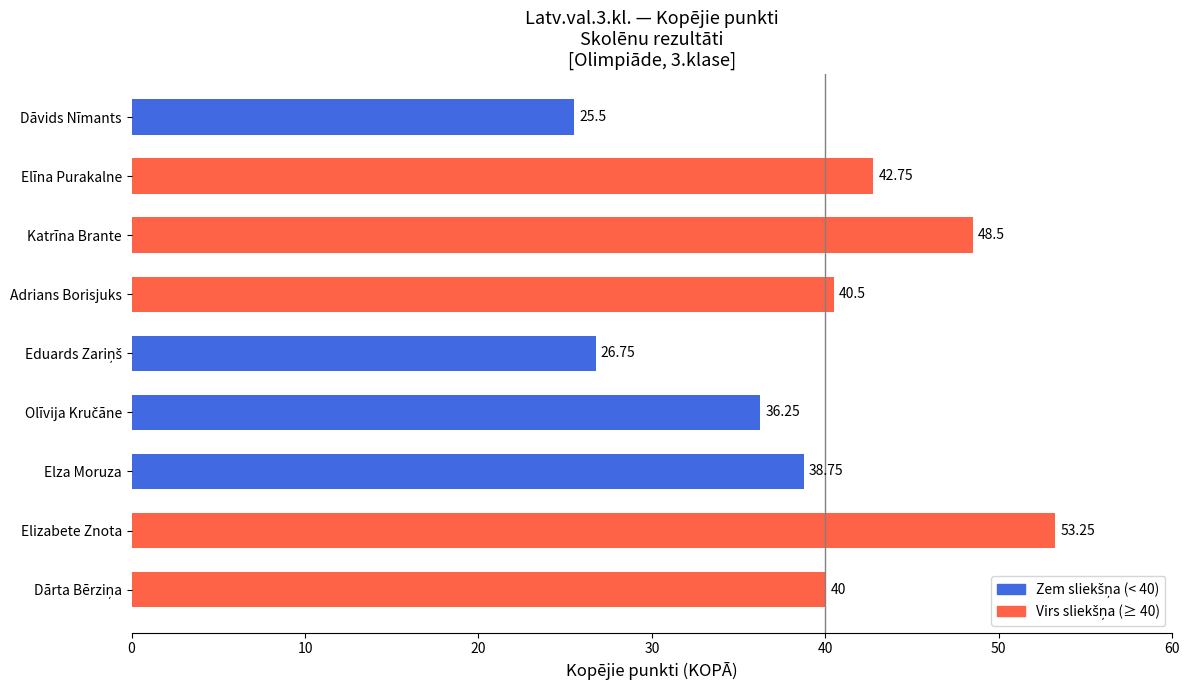

What is the average value?

39.1